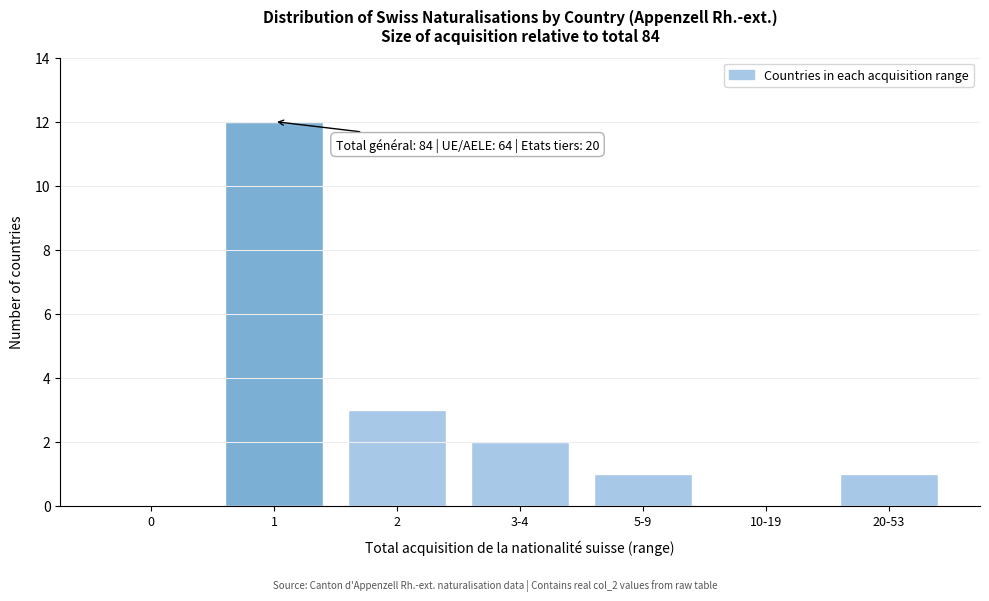

Reading left to right, what are all the values shown in this chart?

0=0	1=12	2=3	3-4=2	5-9=1	10-19=0	20-53=1